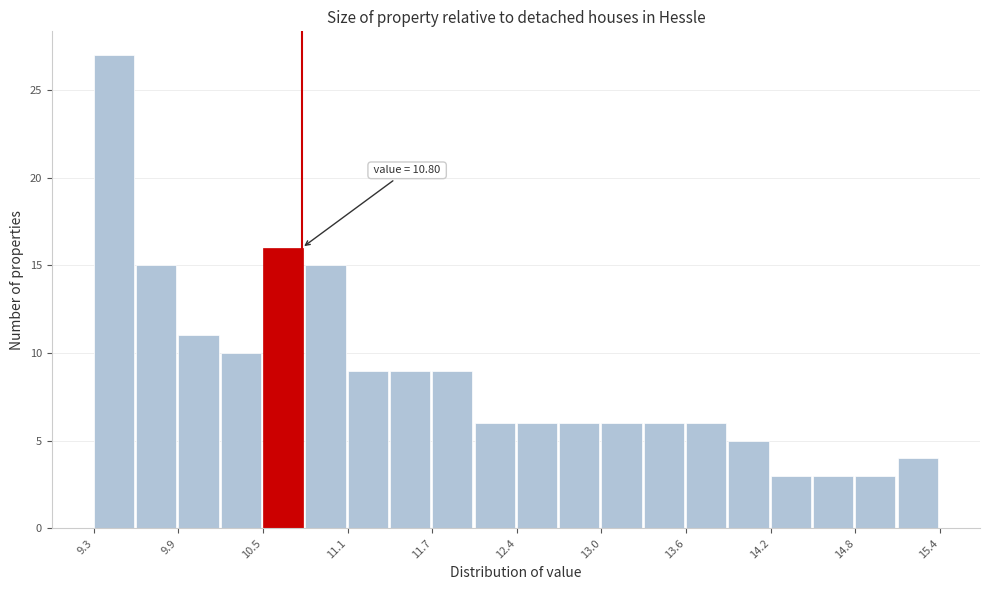

Around what value on the x-axis is the tallest bar? Give the approximate position of its centre, as read against the axis.

9.4